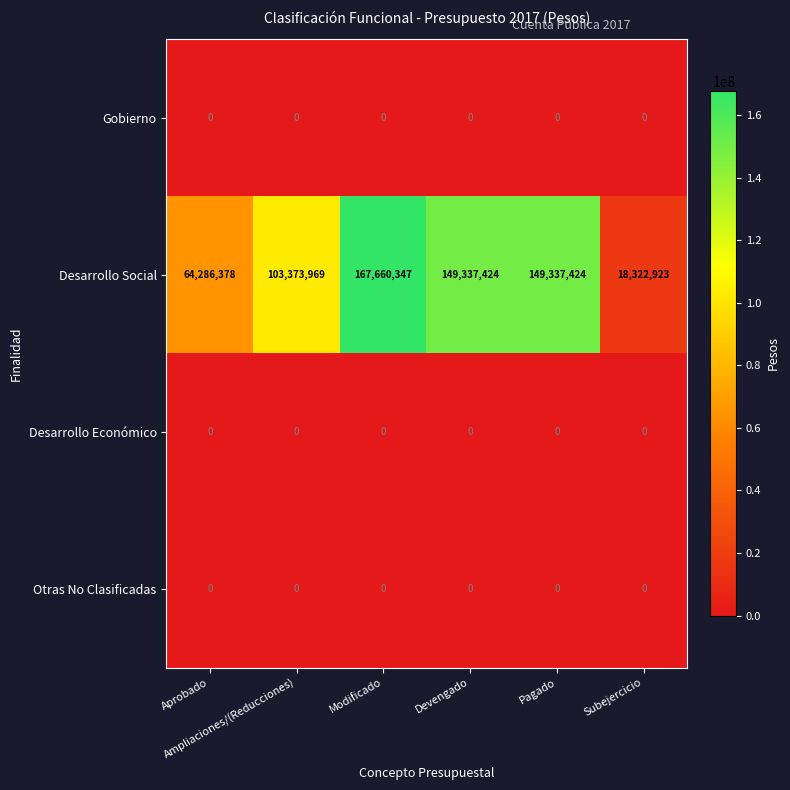

At how many categories does at least one series exceed 111768717?

3